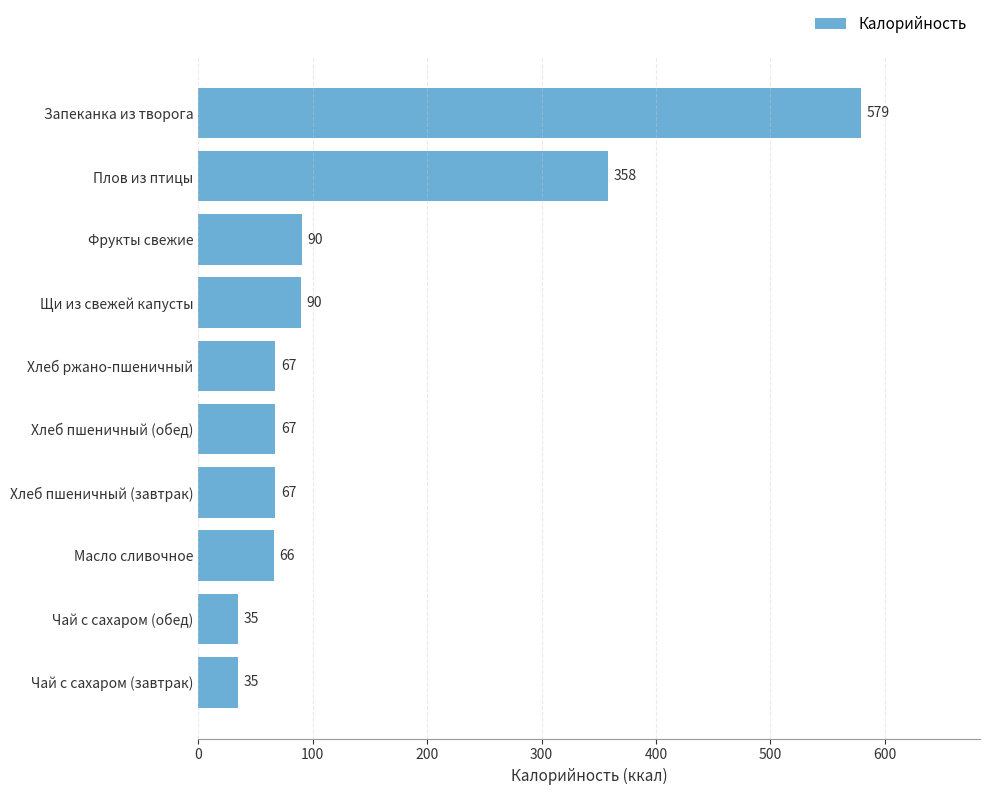

Between Плов из птицы and Щи из свежей капусты, which is larger?

Плов из птицы